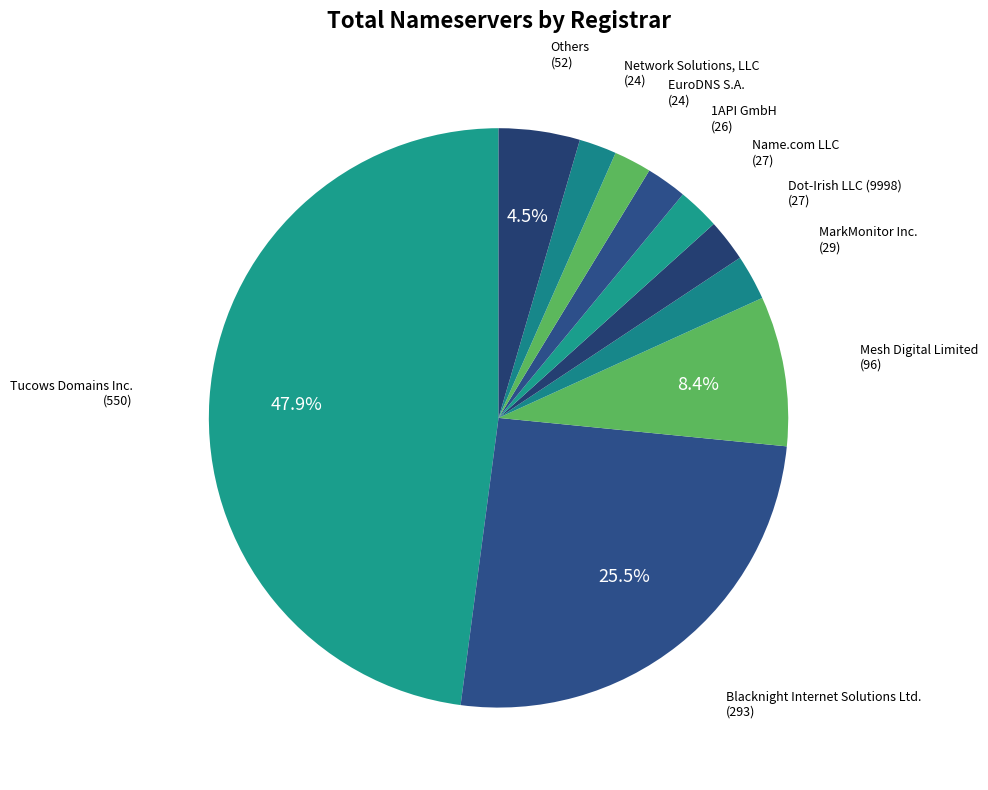

To the nearest percent, what is the difference between the Network Solutions, LLC and Blacknight Internet Solutions Ltd. slice percentages?

23%